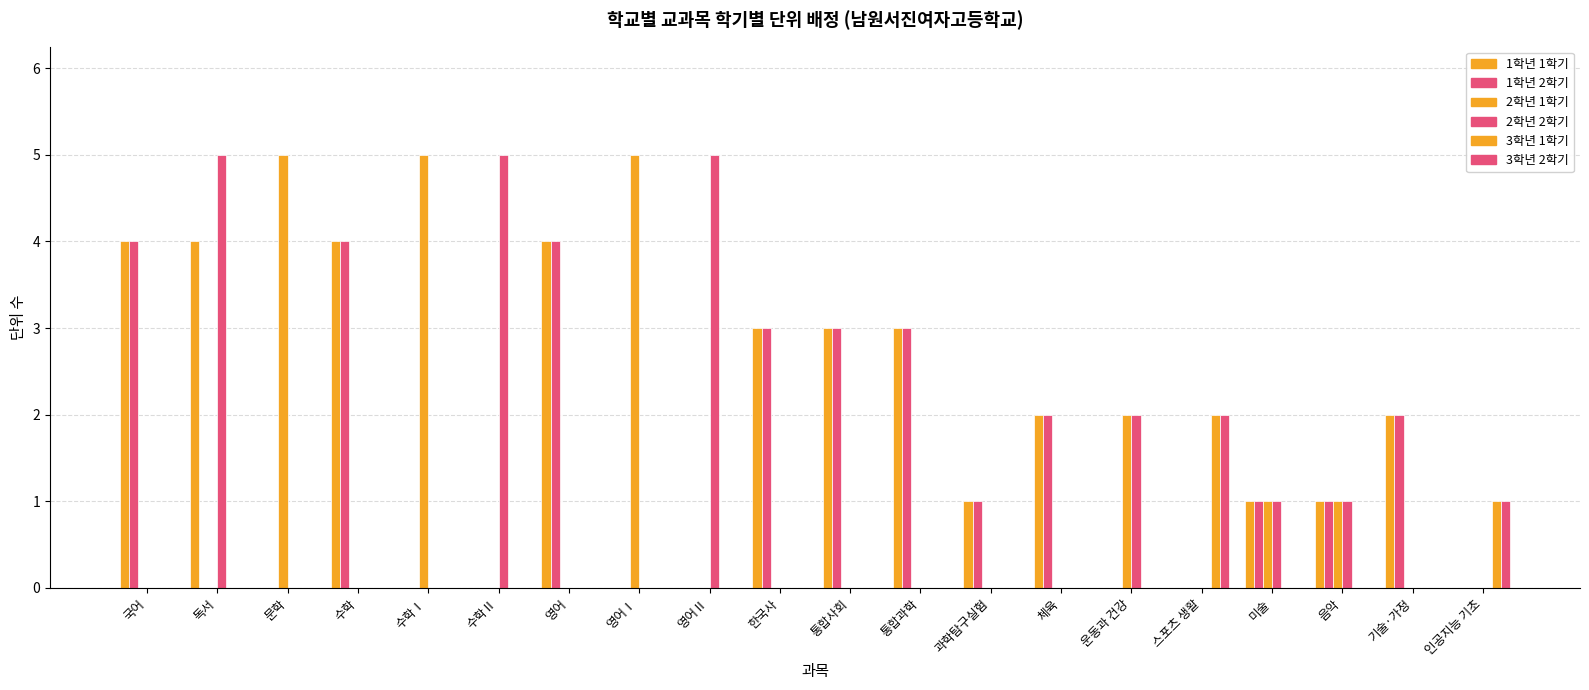

What is the greatest value displayed?

5